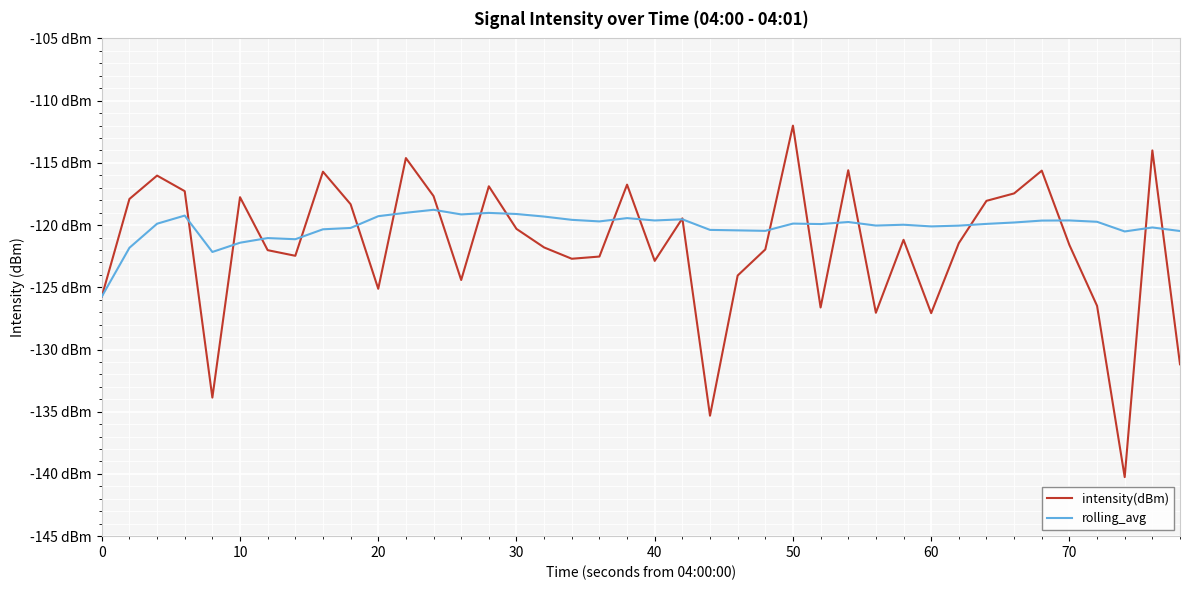

What are all the series names shown in the legend?

intensity(dBm), rolling_avg